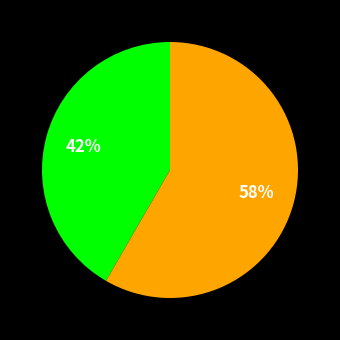

To the nearest percent, what is the average slice percentage?

50%